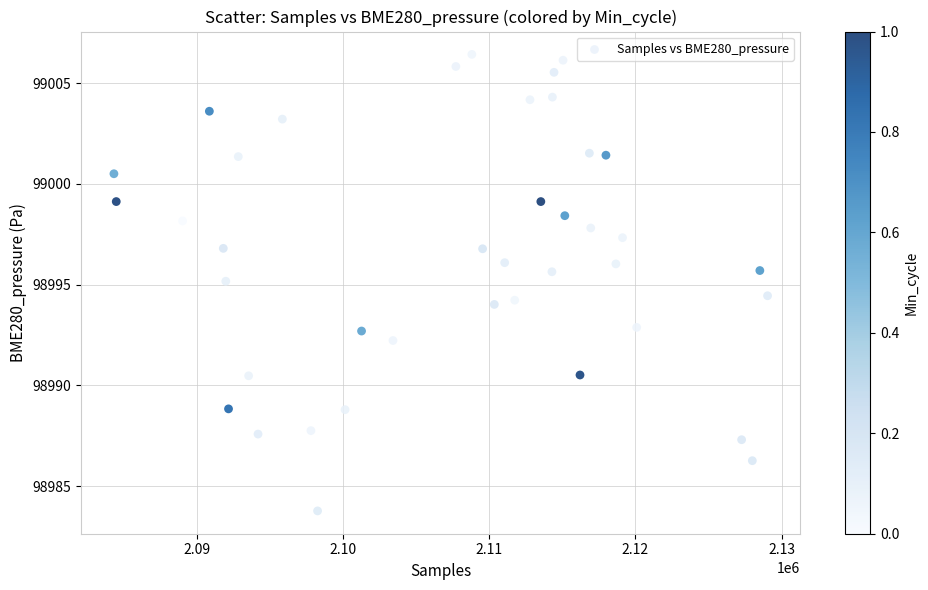

What is the range of Y values (max minus min)?

22.6